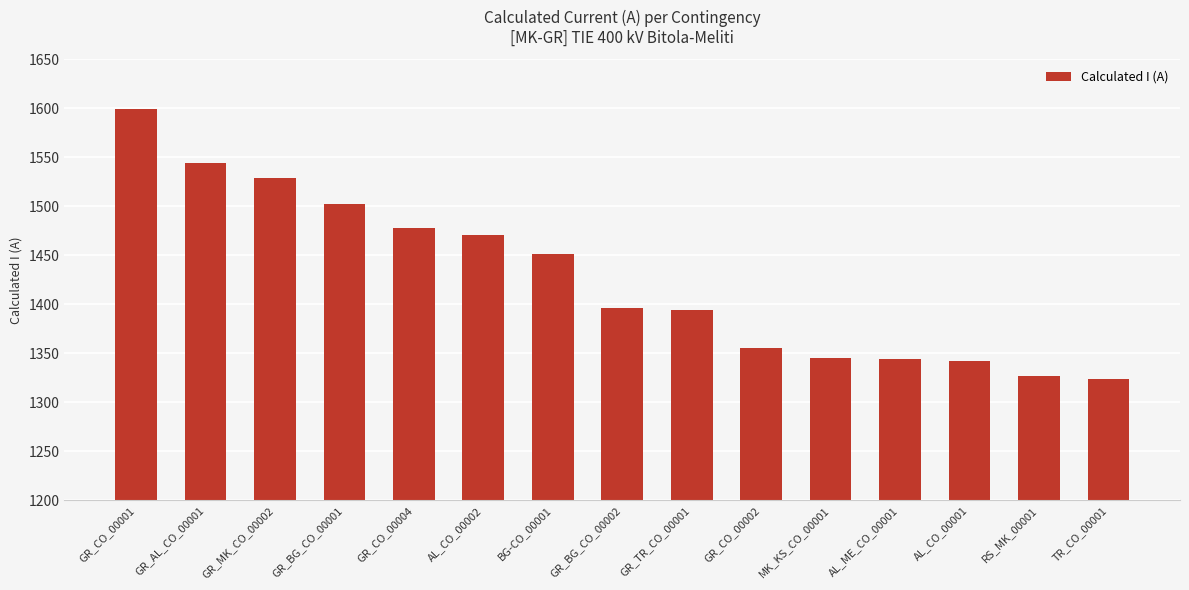

How many data points are less than 1396?

7